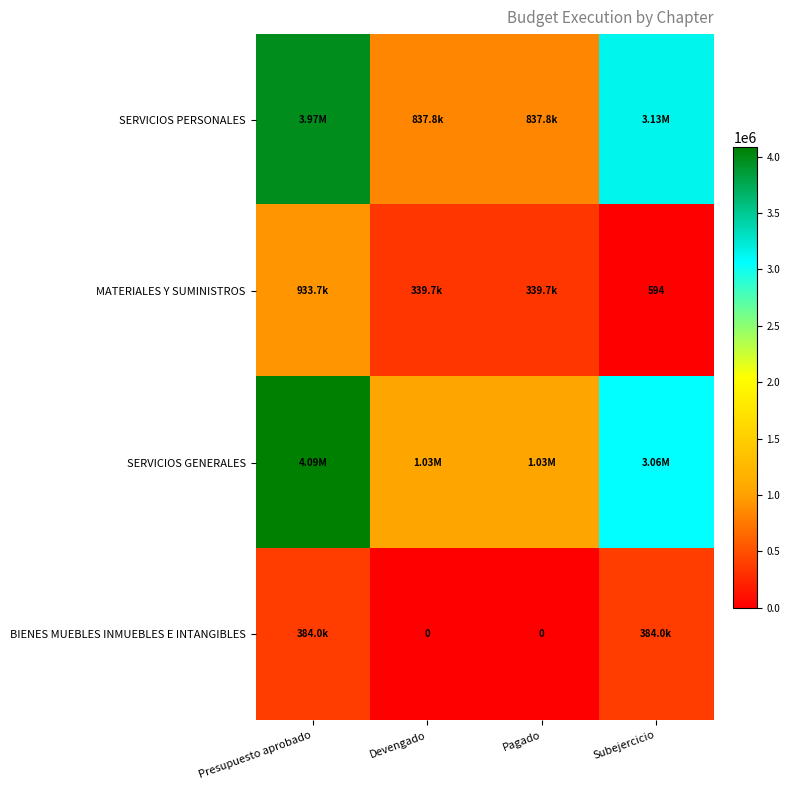

Where is BIENES MUEBLES INMUEBLES E INTANGIBLES nearest to the value 192000?

Presupuesto aprobado